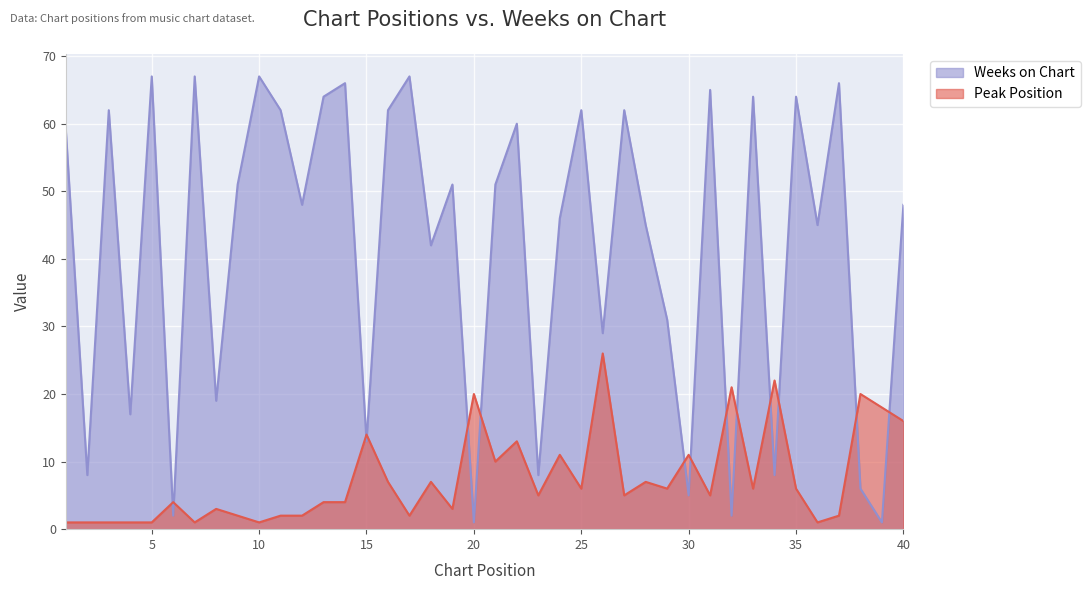

What is the maximum value shown in the chart?

67